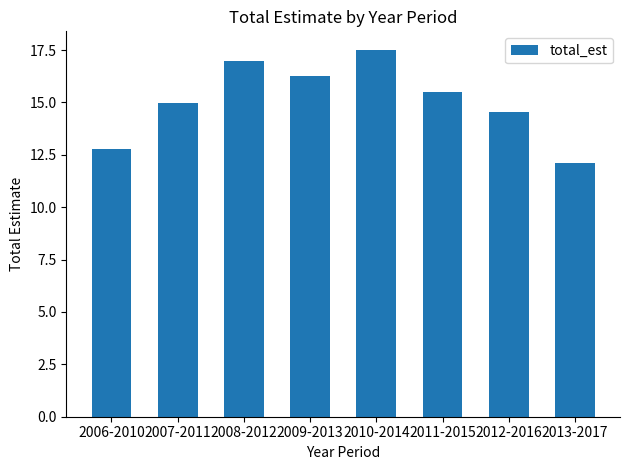

Between 2012-2016 and 2011-2015, which is larger?

2011-2015